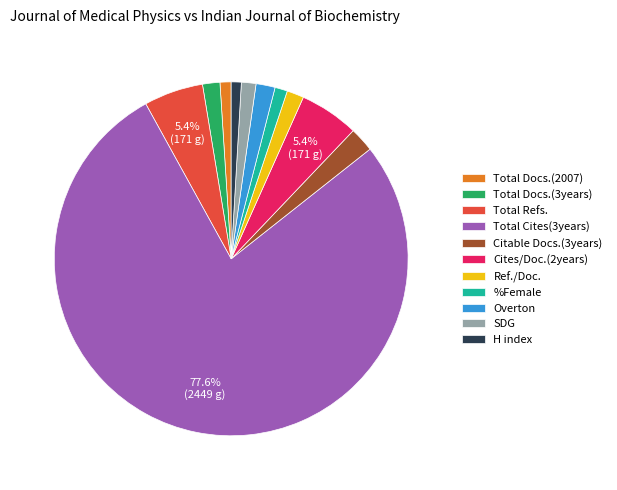

What is the largest slice in the pie chart?

Total Cites(3years)